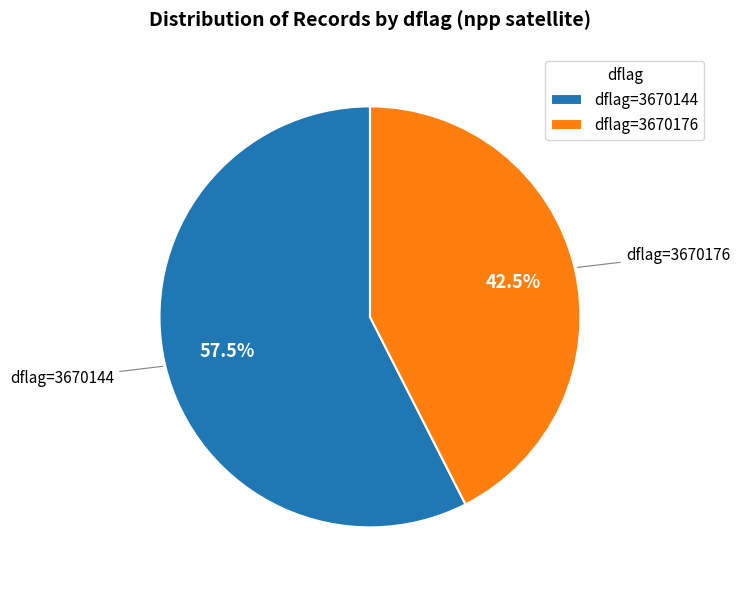

Approximately how many times larger is the value at dflag=3670176 compared to dflag=3670144?

0.7